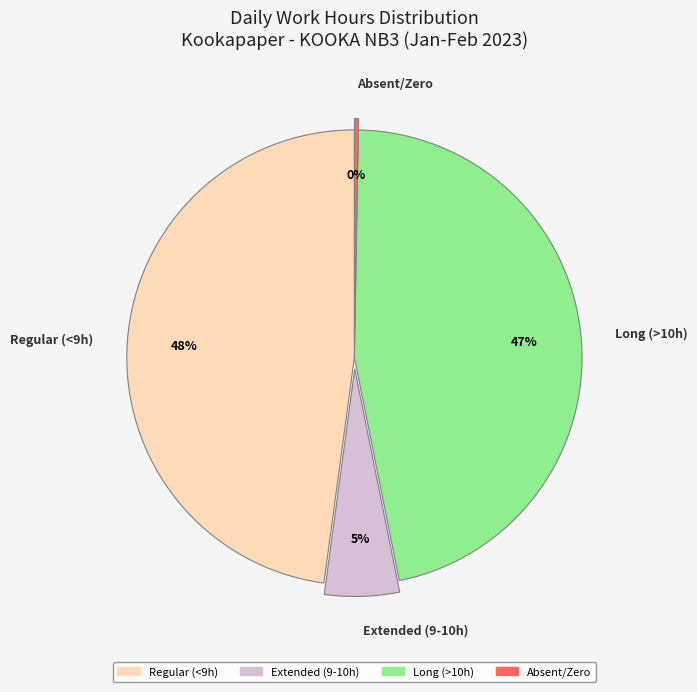

Is there a majority slice in this chart?

No